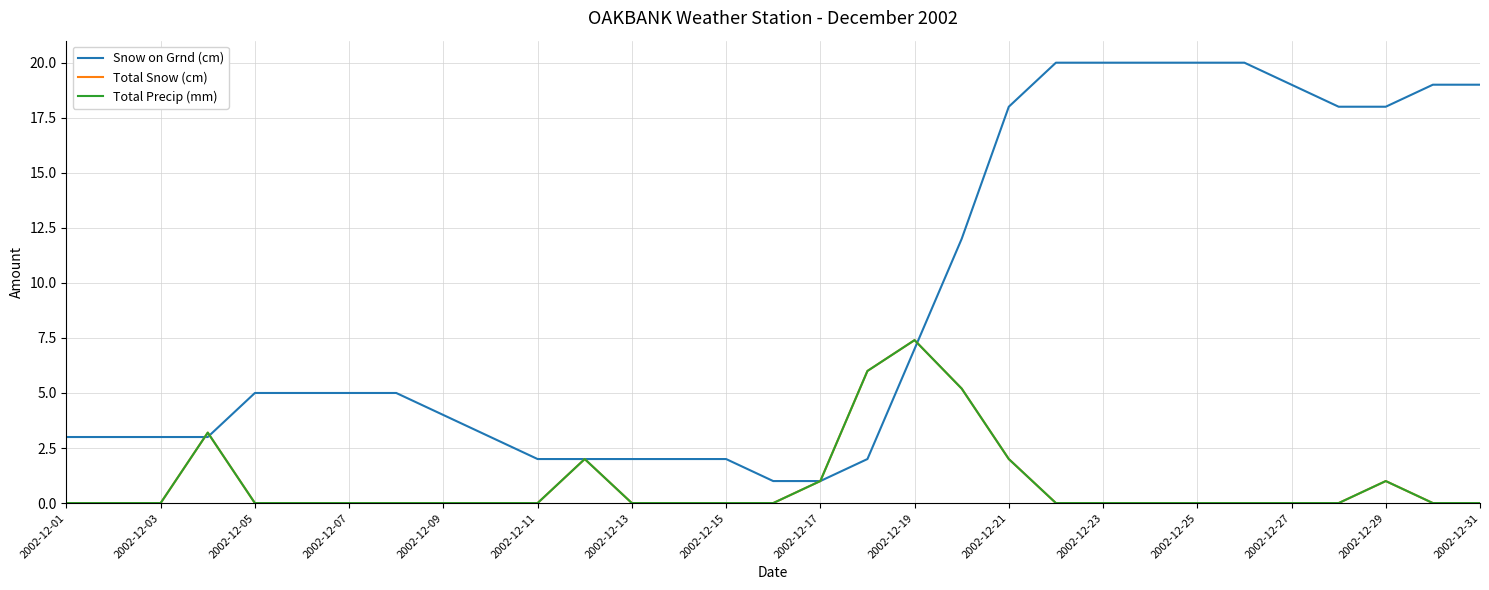

Count the Total Precip (mm) values in the range 0 to 1.

25